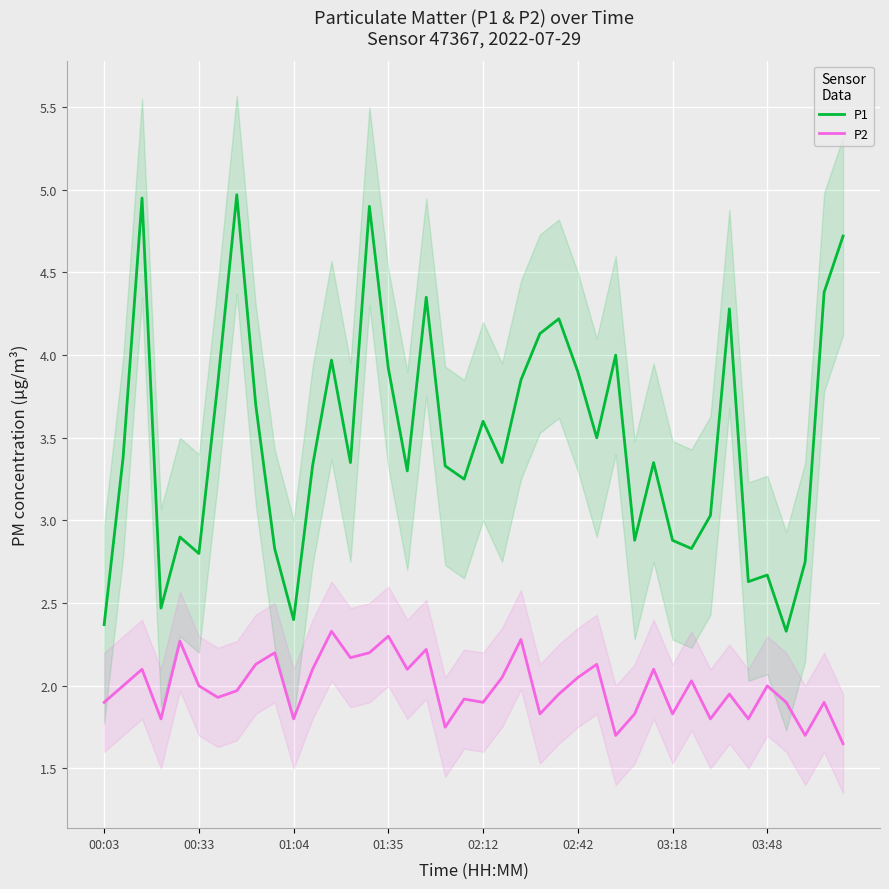

What is the value of the P1 point at the 16th from the left?

3.9